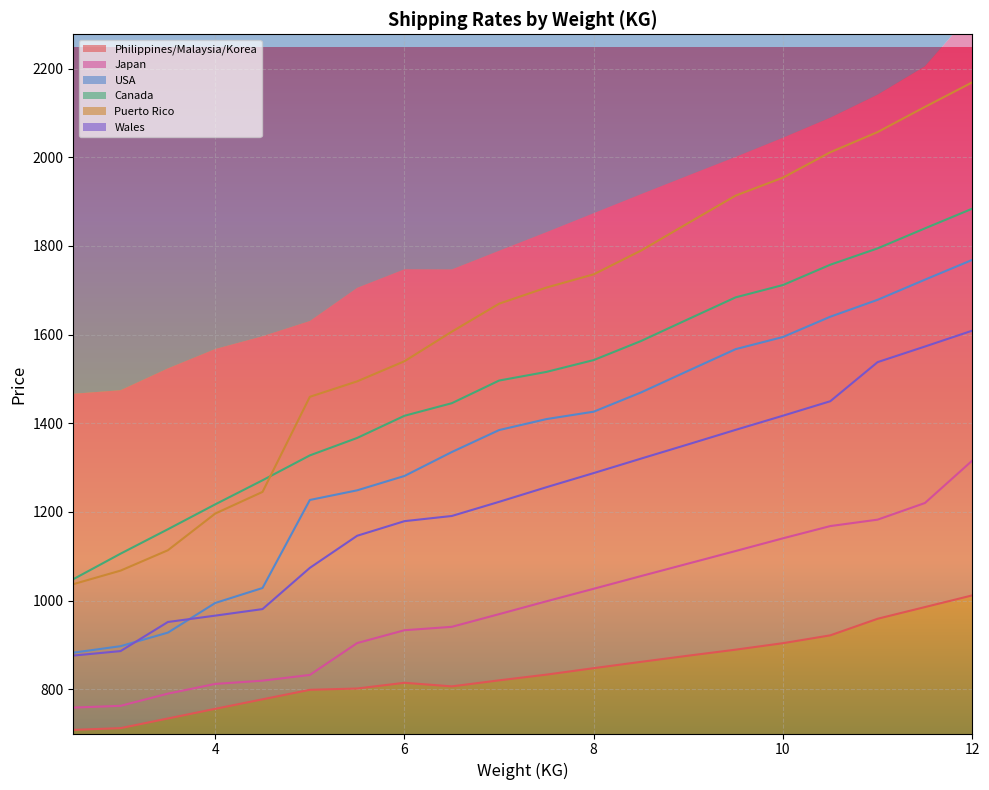

What is the smallest value displayed?

708.1